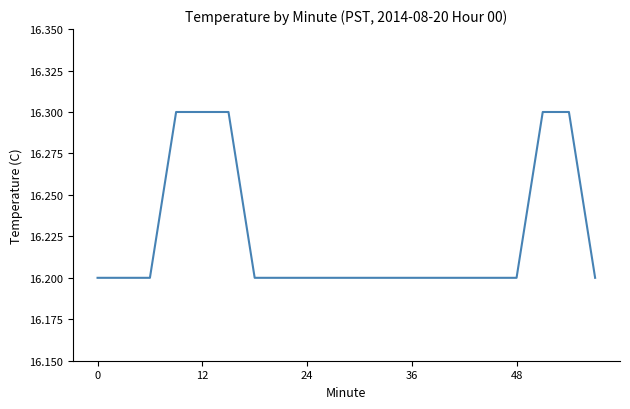

What is the maximum value shown in the chart?

16.3